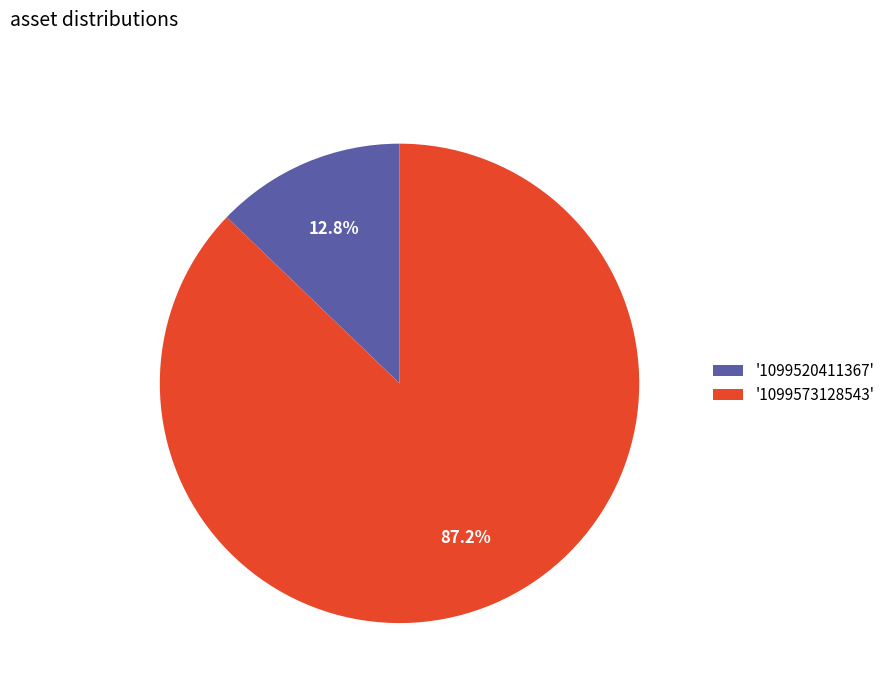

How many slices are in this pie chart?

2